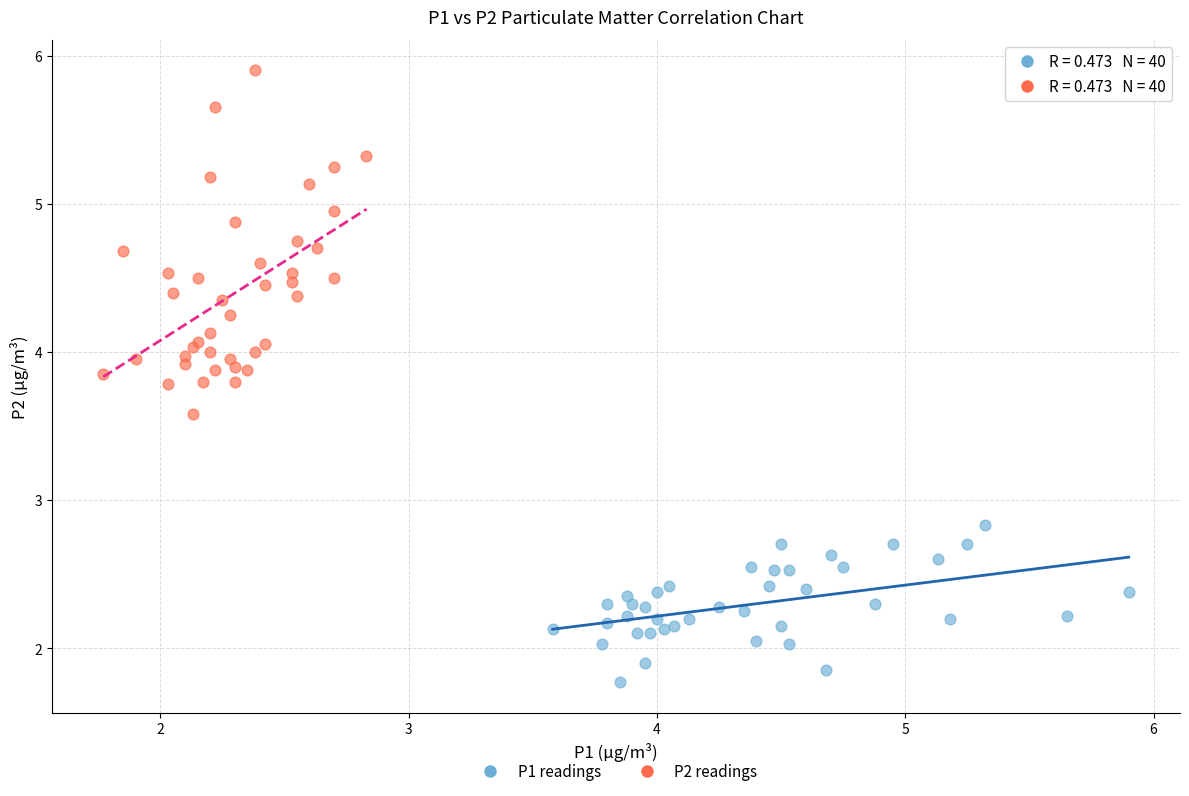

What are all the series names shown in the legend?

P1 readings, P2 readings